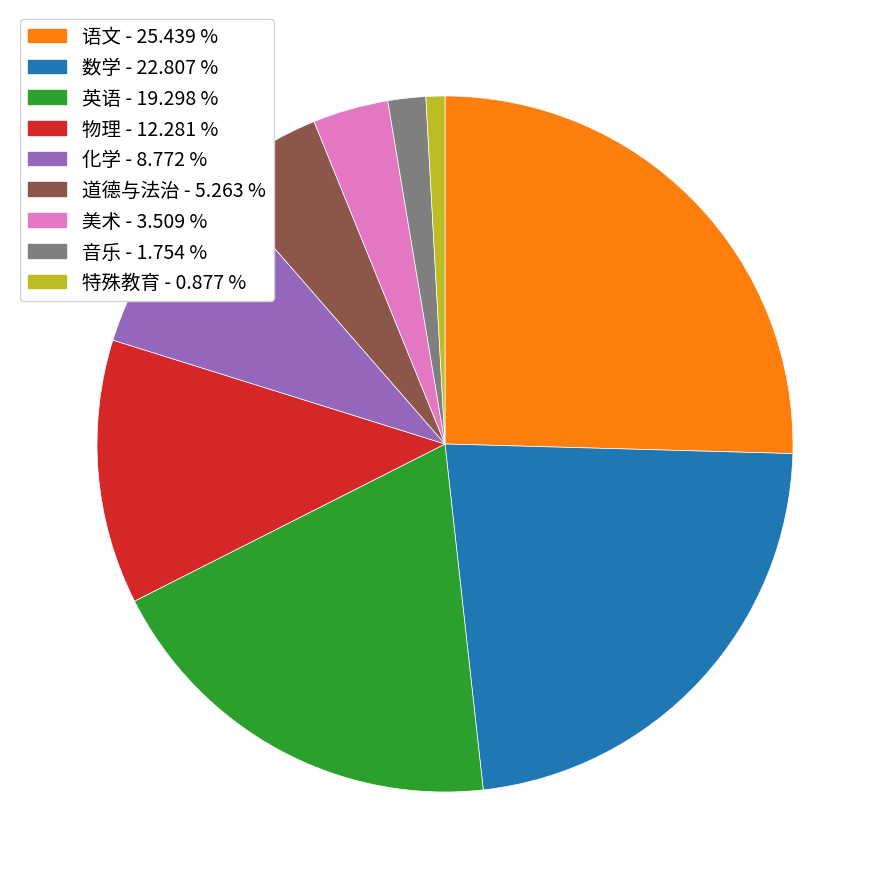

Which category has the biggest portion of the pie?

语文